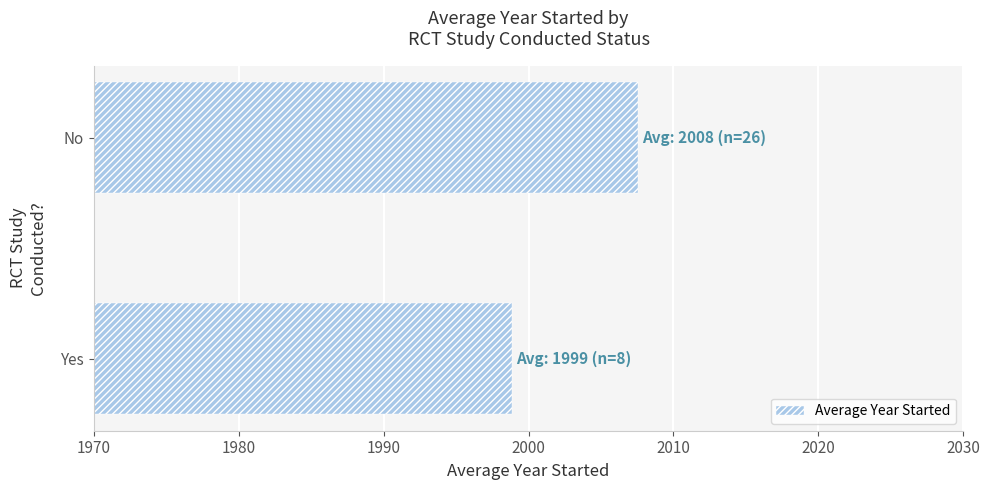

Rank the categories by value from lowest to highest.

Yes, No